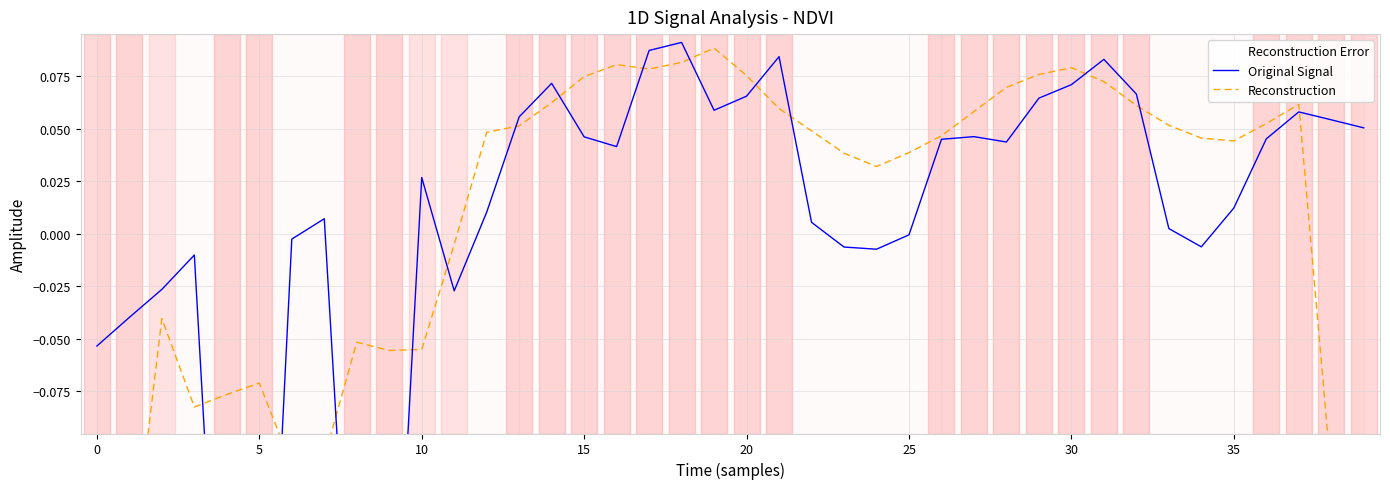

Does the chart display data point markers on the line(s)?

No